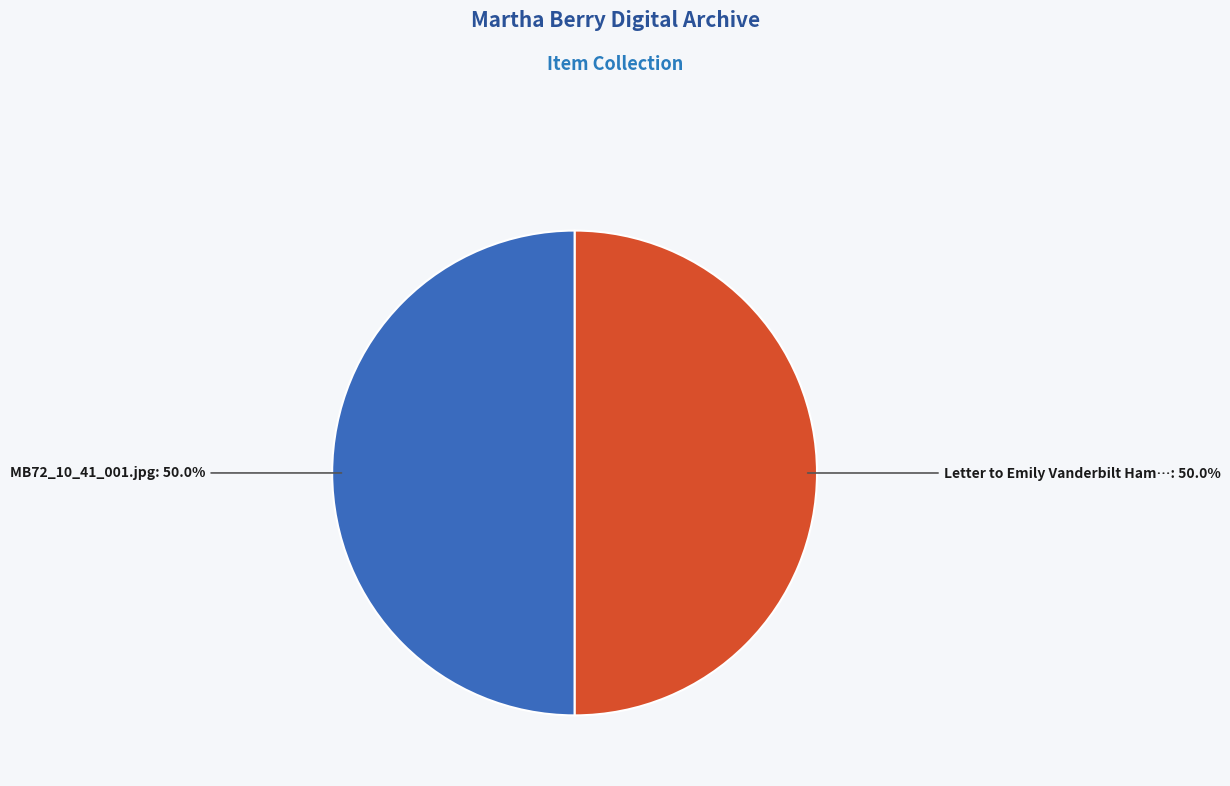

To the nearest percent, what is the average slice percentage?

50%